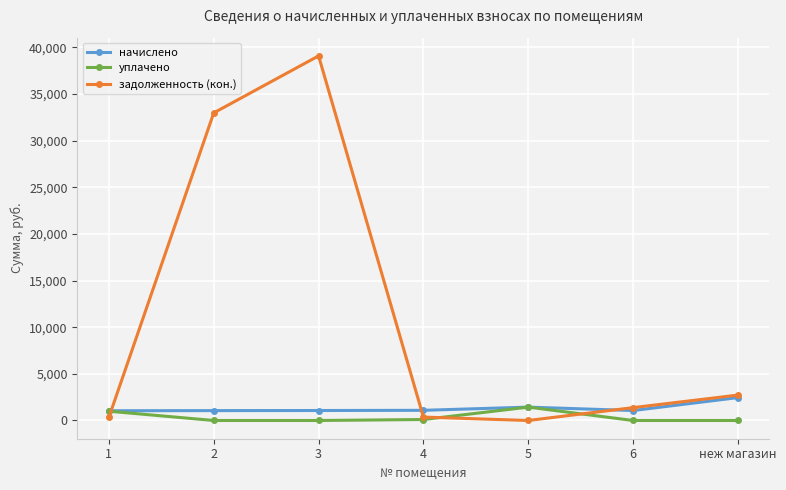

Rank the series by their maximum value, from lowest to highest.

уплачено, начислено, задолженность (кон.)